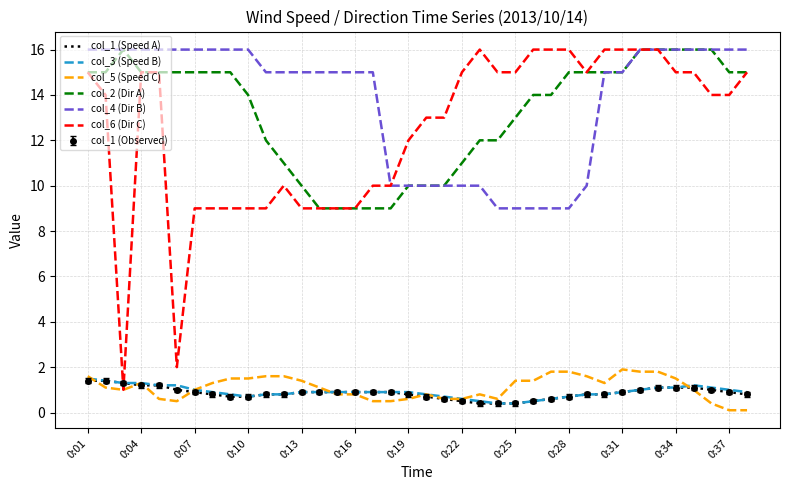

Reading left to right, transcribe all the data shown in this chart.

col_1 (Speed A): 1.4	1.4	1.3	1.2	1.2	1.0	0.9	0.8	0.7	0.7	0.8	0.8	0.9	0.9	0.9	0.9	0.9	0.9	0.8	0.7	0.6	0.5	0.4	0.4	0.4	0.5	0.6	0.7	0.8	0.8	0.9	1.0	1.1	1.1	1.1	1.0	0.9	0.8
col_3 (Speed B): 1.5	1.4	1.3	1.3	1.2	1.2	1.0	0.9	0.8	0.7	0.8	0.8	0.9	0.9	0.9	0.9	0.9	0.9	0.9	0.8	0.7	0.6	0.5	0.4	0.4	0.5	0.6	0.7	0.8	0.8	0.9	1.0	1.1	1.1	1.2	1.1	1.0	0.9
col_5 (Speed C): 1.6	1.1	1.0	1.3	0.6	0.5	1.0	1.3	1.5	1.5	1.6	1.6	1.4	1.1	0.8	0.8	0.5	0.5	0.6	0.8	0.6	0.6	0.8	0.6	1.4	1.4	1.8	1.8	1.6	1.3	1.9	1.8	1.8	1.5	1.0	0.4	0.1	0.1
col_2 (Dir A): 15.0	15.0	16.0	15.0	15.0	15.0	15.0	15.0	15.0	14.0	12.0	11.0	10.0	9.0	9.0	9.0	9.0	9.0	10.0	10.0	10.0	11.0	12.0	12.0	13.0	14.0	14.0	15.0	15.0	15.0	15.0	16.0	16.0	16.0	16.0	16.0	15.0	15.0
col_4 (Dir B): 16.0	16.0	16.0	16.0	16.0	16.0	16.0	16.0	16.0	16.0	15.0	15.0	15.0	15.0	15.0	15.0	15.0	10.0	10.0	10.0	10.0	10.0	10.0	9.0	9.0	9.0	9.0	9.0	10.0	15.0	15.0	16.0	16.0	16.0	16.0	16.0	16.0	16.0
col_6 (Dir C): 15.0	14.0	1.0	15.0	15.0	2.0	9.0	9.0	9.0	9.0	9.0	10.0	9.0	9.0	9.0	9.0	10.0	10.0	12.0	13.0	13.0	15.0	16.0	15.0	15.0	16.0	16.0	16.0	15.0	16.0	16.0	16.0	16.0	15.0	15.0	14.0	14.0	15.0